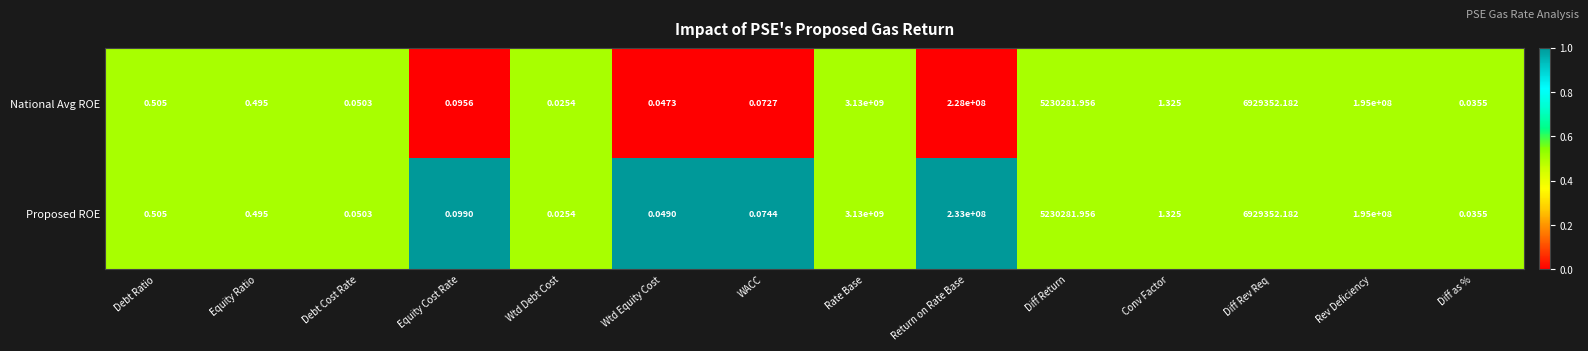

At which category is the sum across all series the highest?

Rate Base